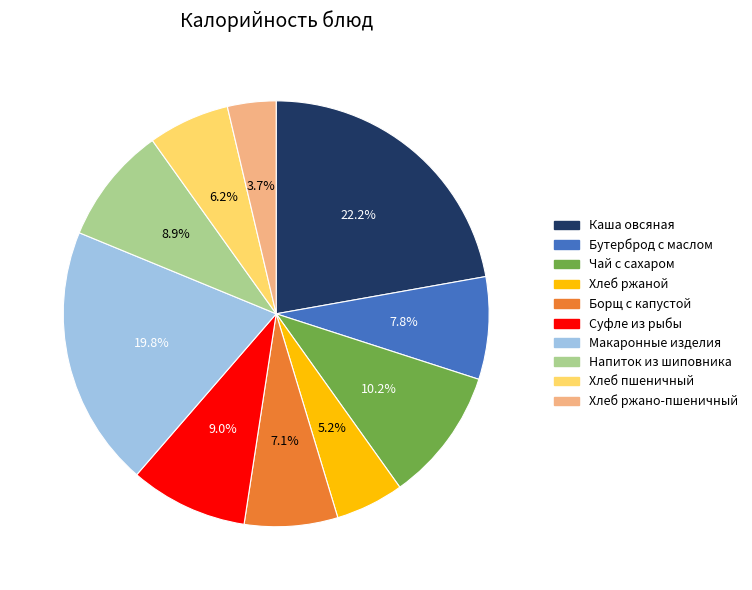

Between Хлеб ржано-пшеничный and Суфле из рыбы, which is larger?

Суфле из рыбы